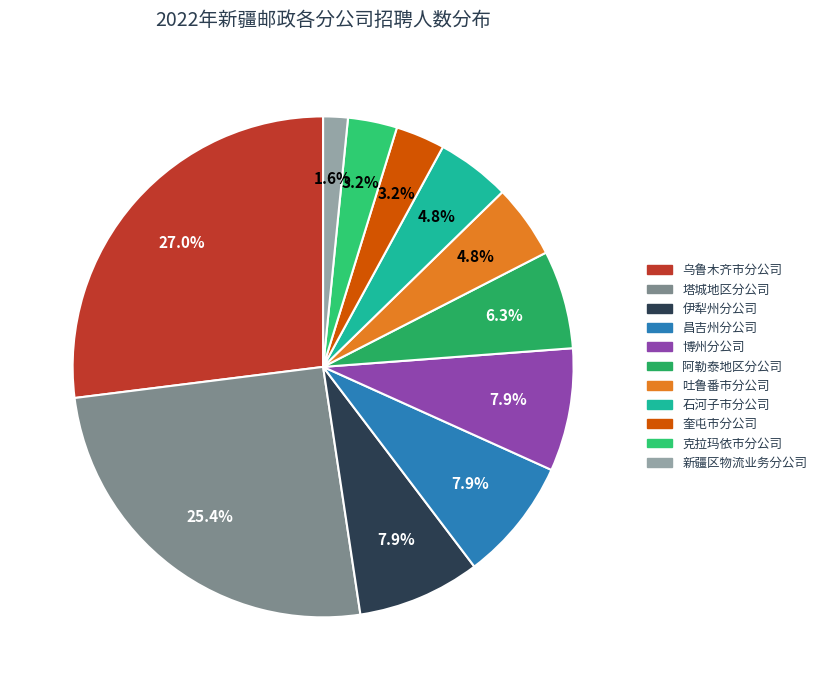

Rank the categories by value from lowest to highest.

新疆区物流业务分公司, 奎屯市分公司, 克拉玛依市分公司, 吐鲁番市分公司, 石河子市分公司, 阿勒泰地区分公司, 伊犁州分公司, 昌吉州分公司, 博州分公司, 塔城地区分公司, 乌鲁木齐市分公司